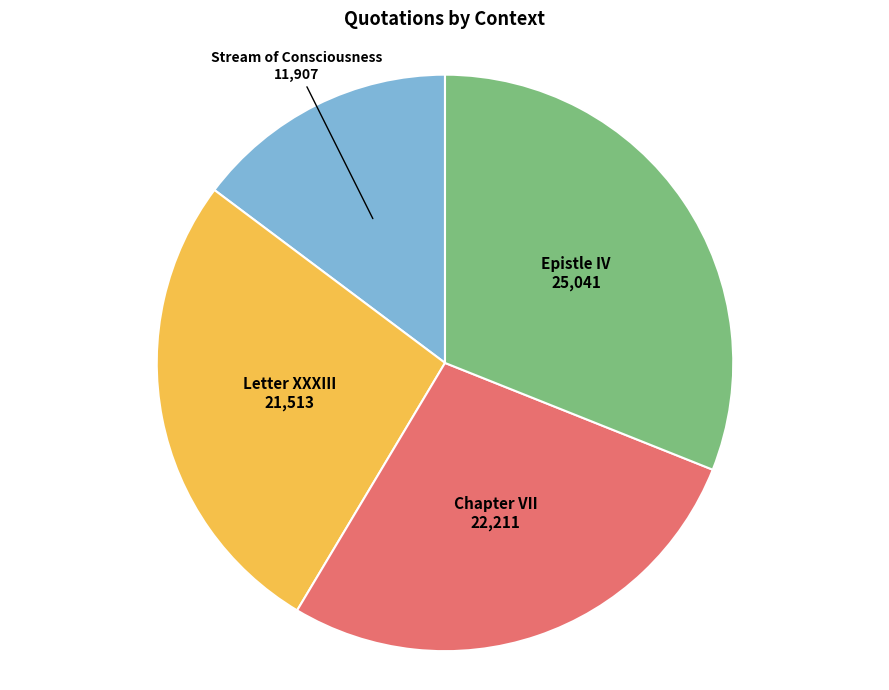

Is there a majority slice in this chart?

No